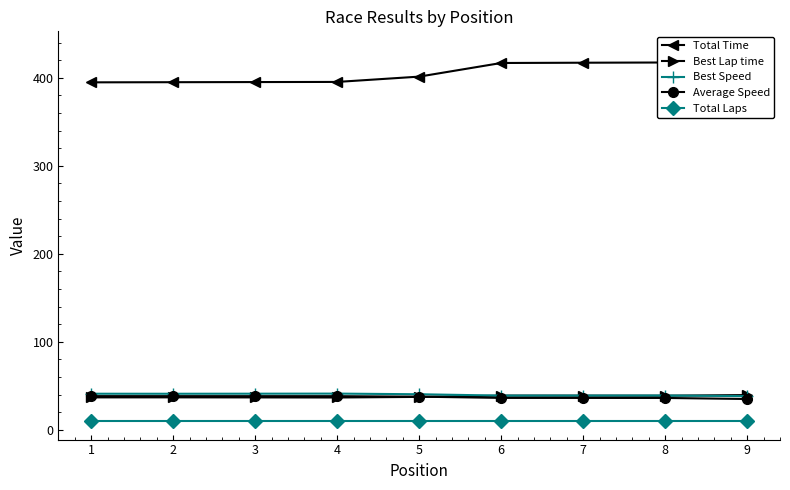

What is the value of the Best Lap time point at the 6th from the left?

38.9